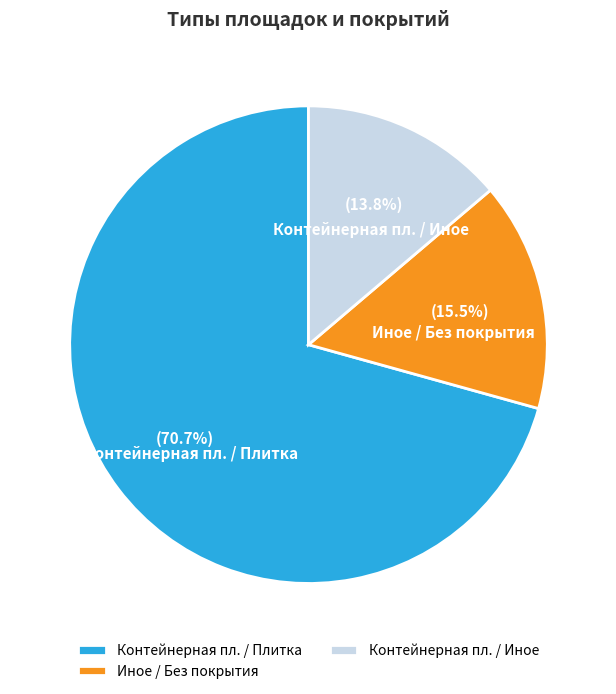

What is the largest slice in the pie chart?

Контейнерная пл. / Плитка